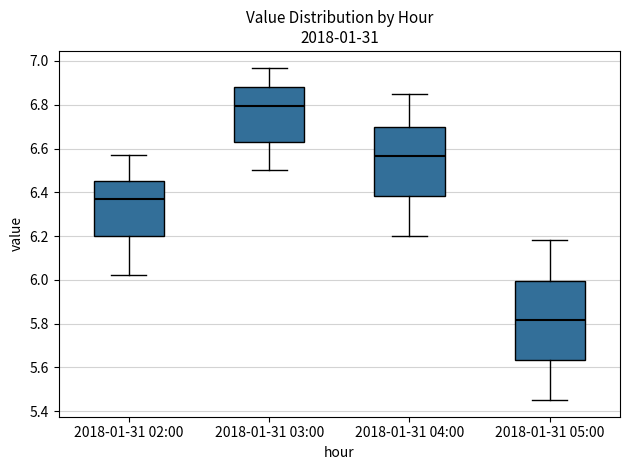

Comparing the boxes themselves (not the whiskers), which one is the tallest?

2018-01-31 05:00